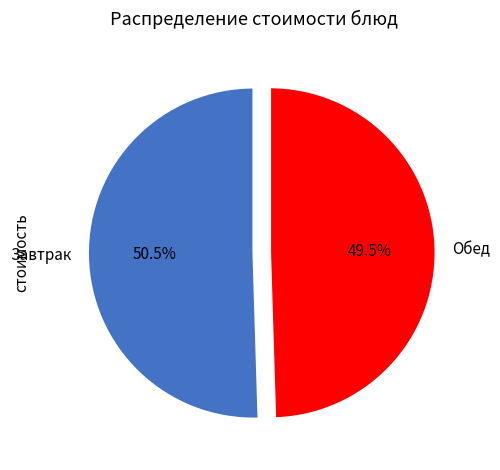

What is the largest slice in the pie chart?

Завтрак